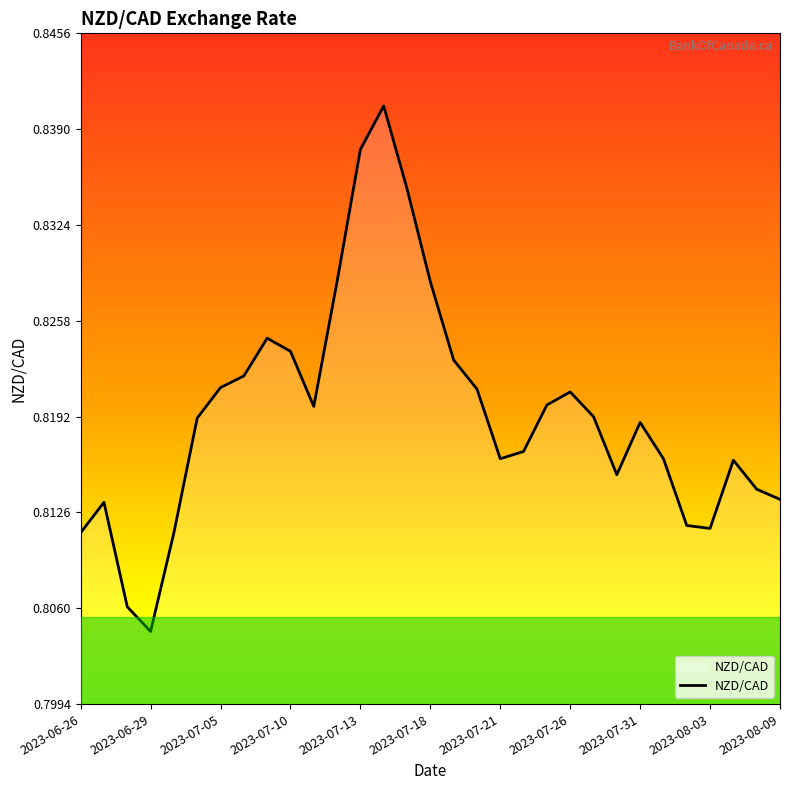

How many lines are shown in the chart?

1